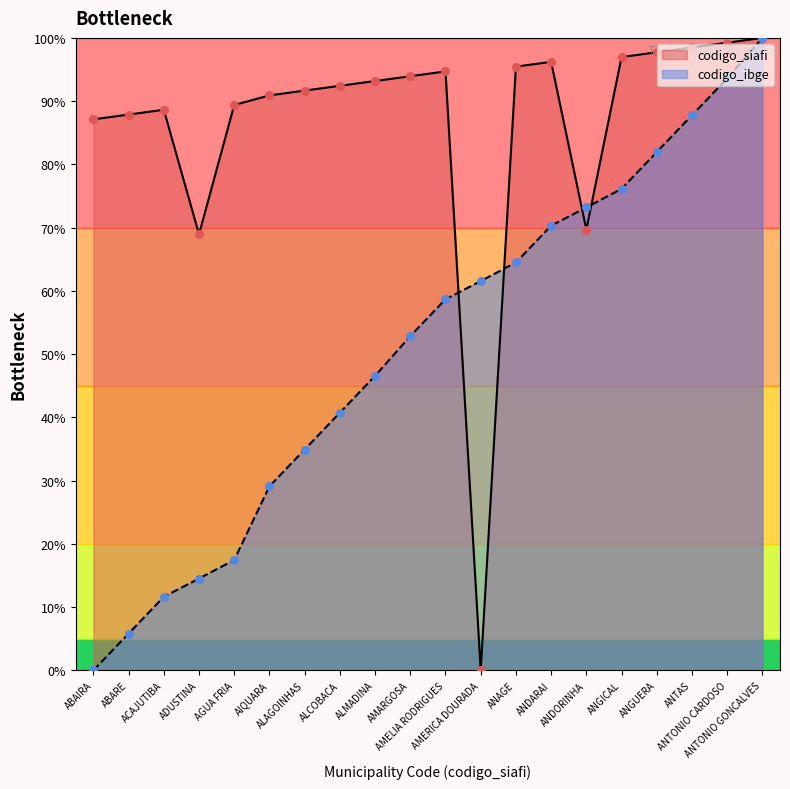

Is the value of codigo_ibge at ACAJUTIBA greater than the value of codigo_siafi at ALCOBACA?

No